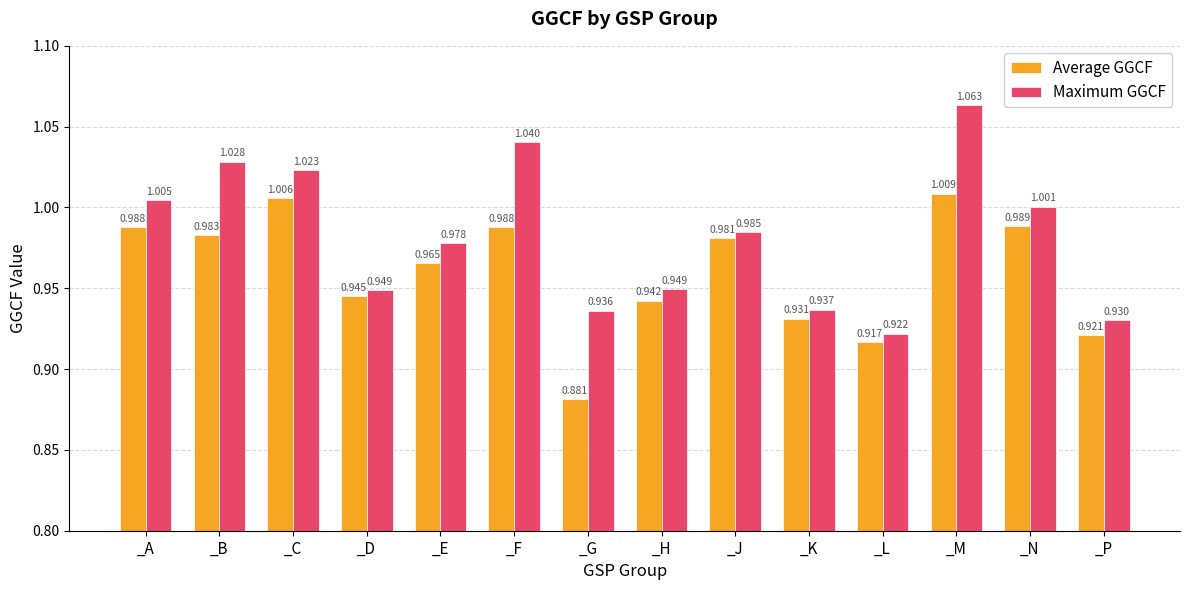

At which label is Maximum GGCF closest to 0?

_L